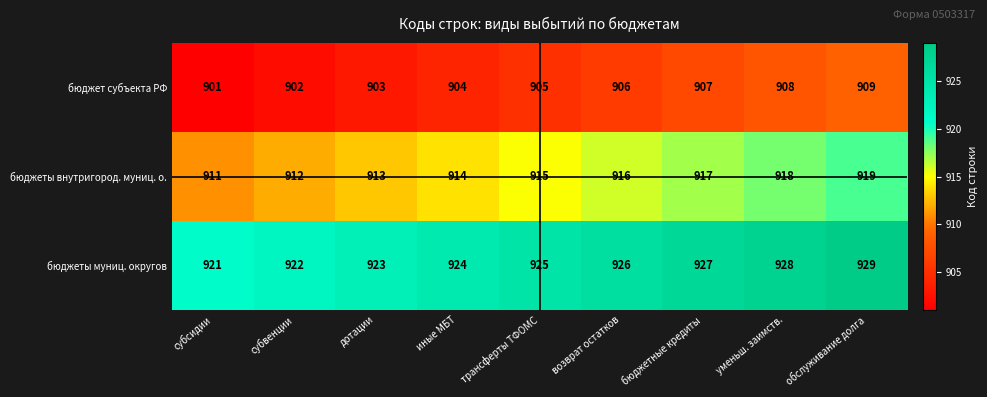

Rank the series at бюджетные кредиты from highest to lowest value.

бюджеты муниц. округов, бюджеты внутригород. муниц. о., бюджет субъекта РФ